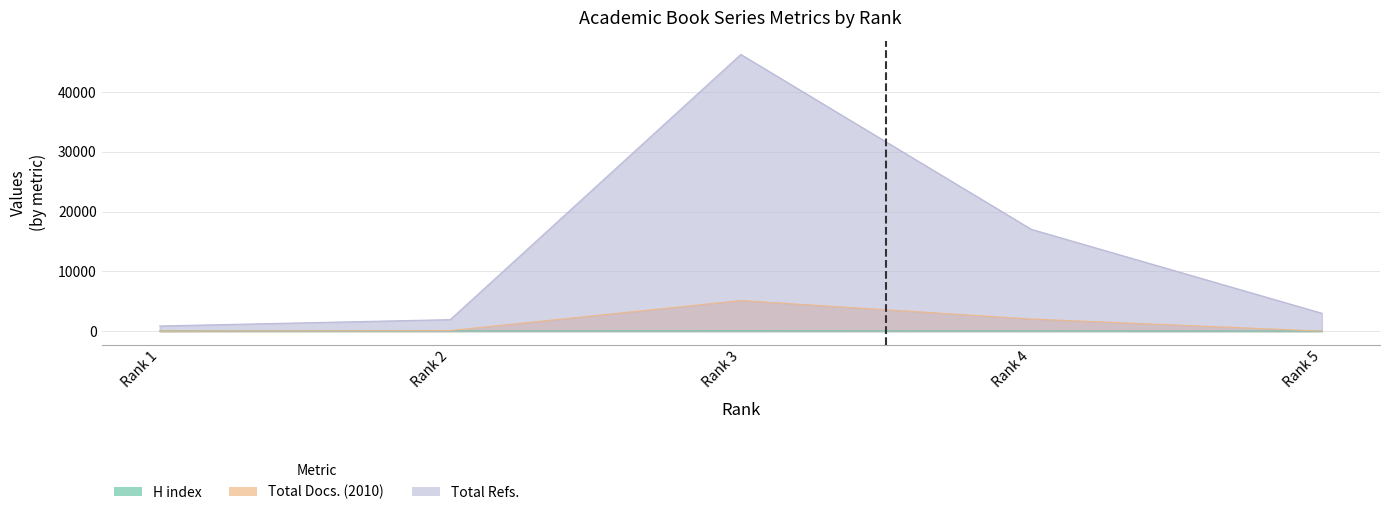

True or false: H index and Total Docs. (2010) intersect in this chart.

True